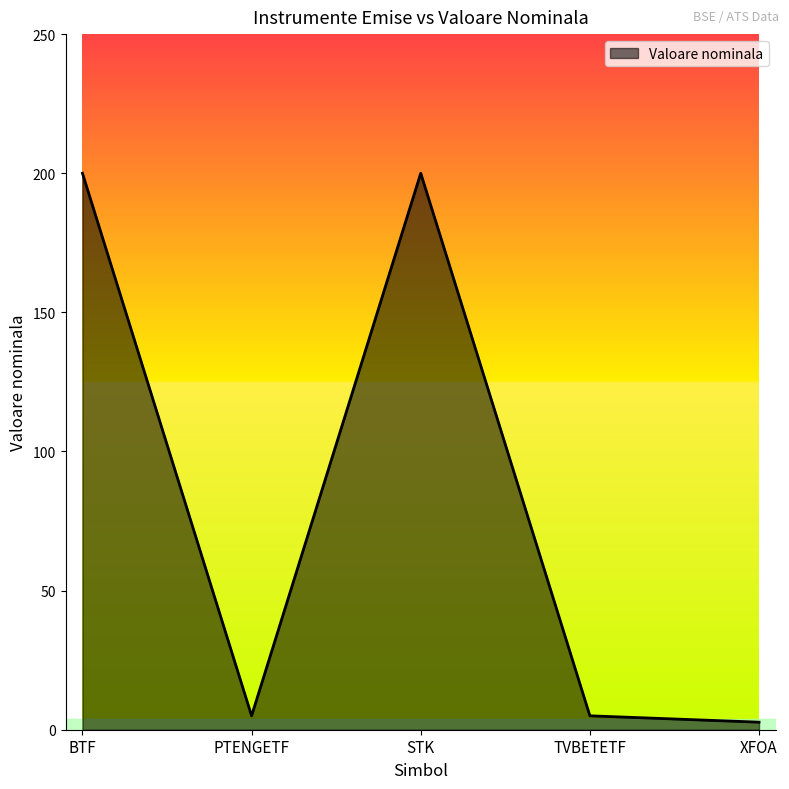

True or false: the data has more than 2 interior local peaks.

False